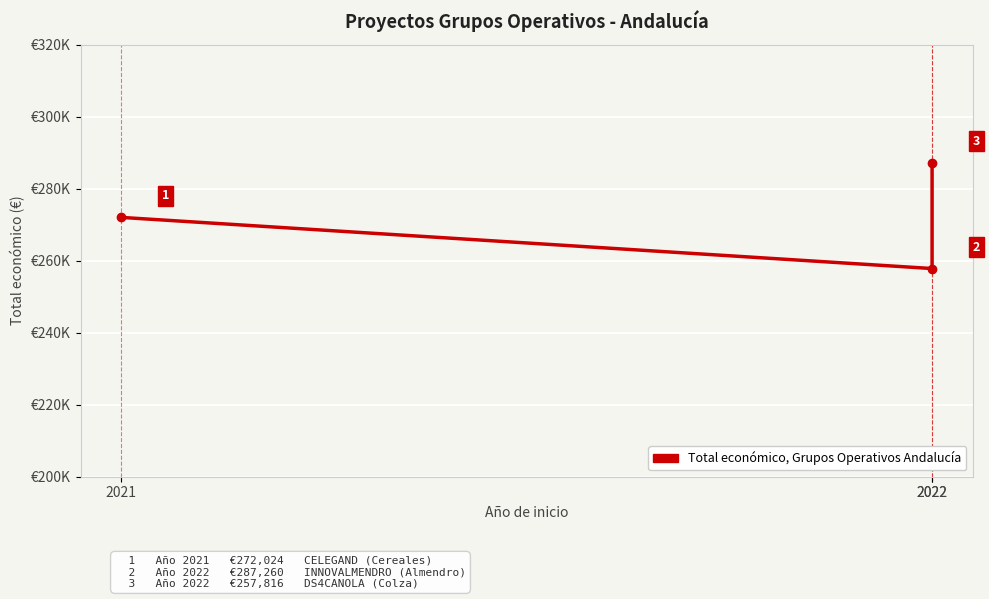

How many lines are shown in the chart?

1